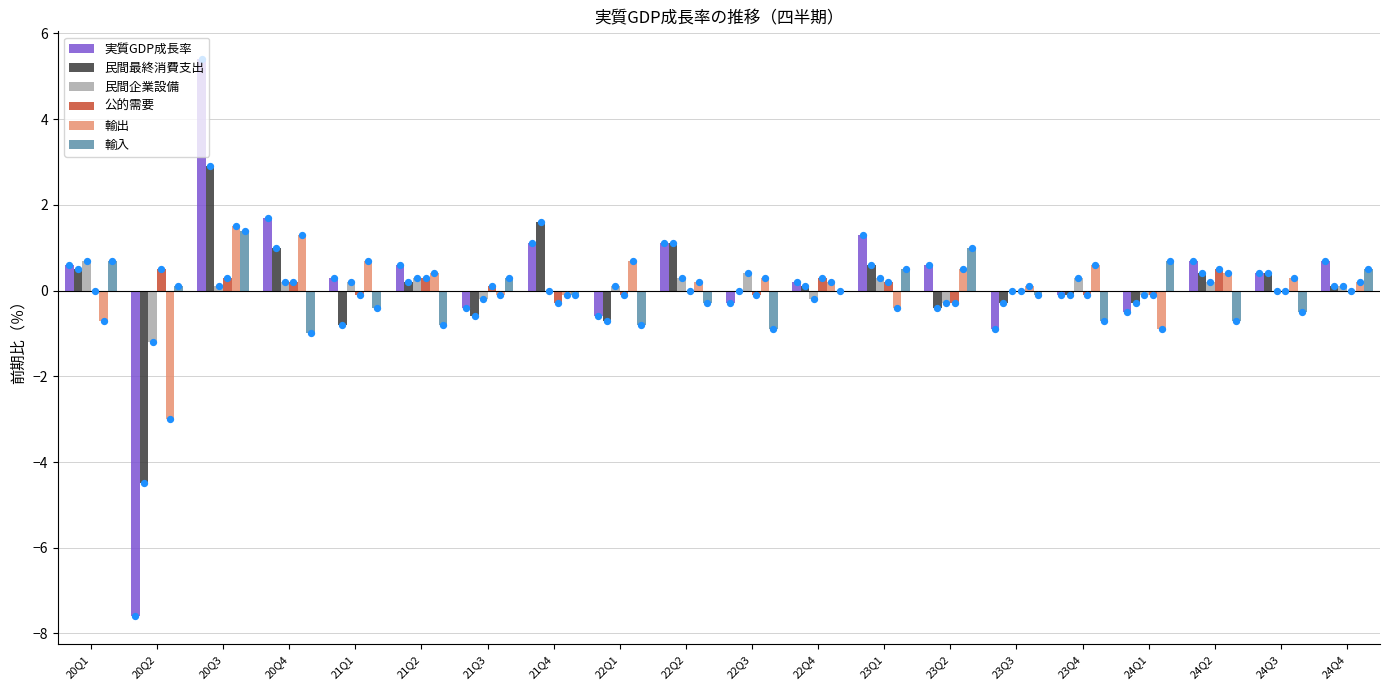

Which series contains the lowest Y value?

実質GDP成長率